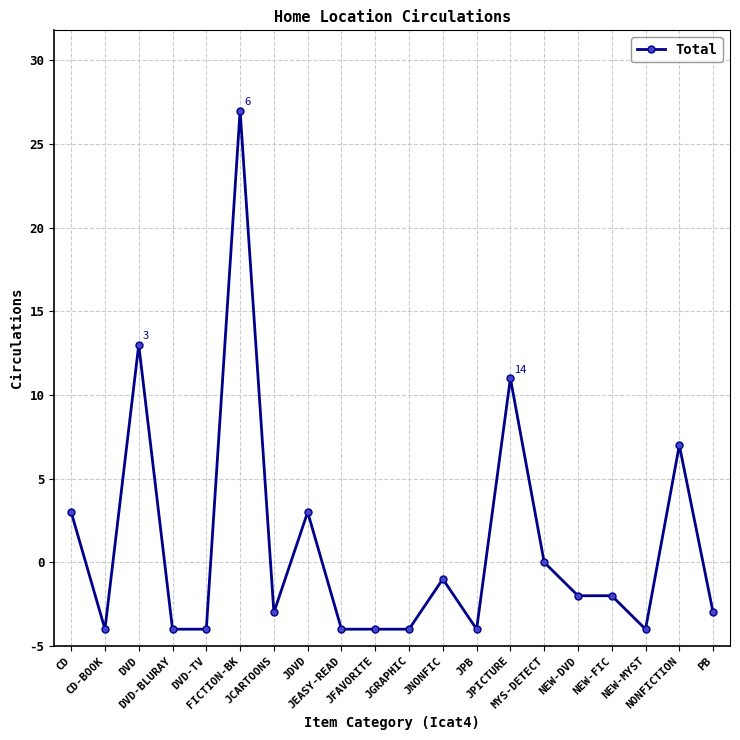

Is it true that the value at CD is 8?

True